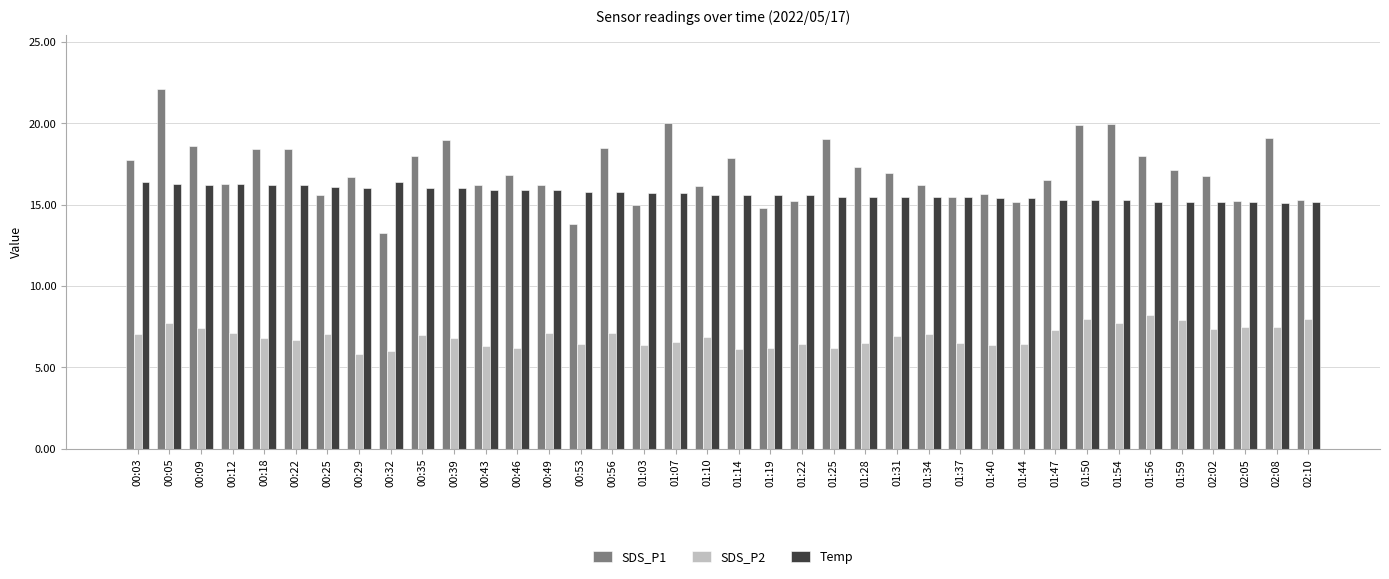

What is the greatest value displayed?

22.1